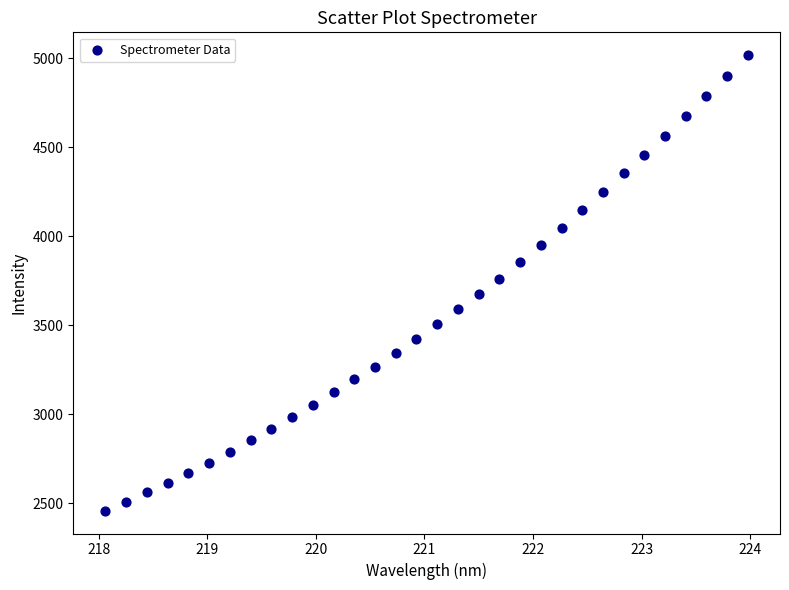

What is the range of X values (max minus min)?

5.9